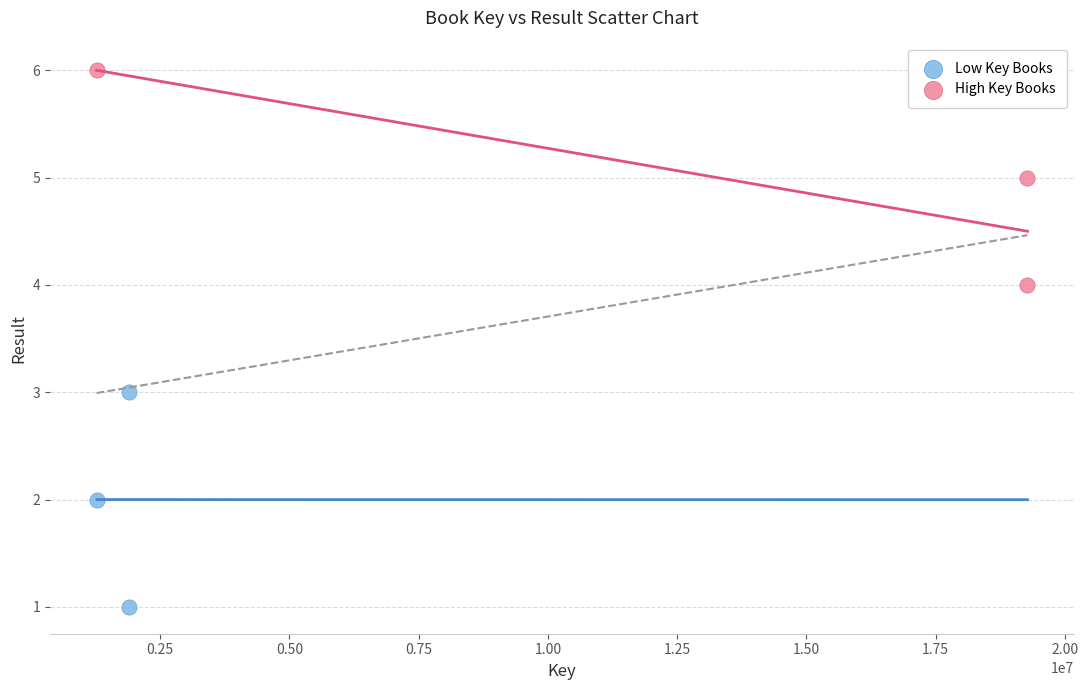

Which series contains the highest Y value?

High Key Books